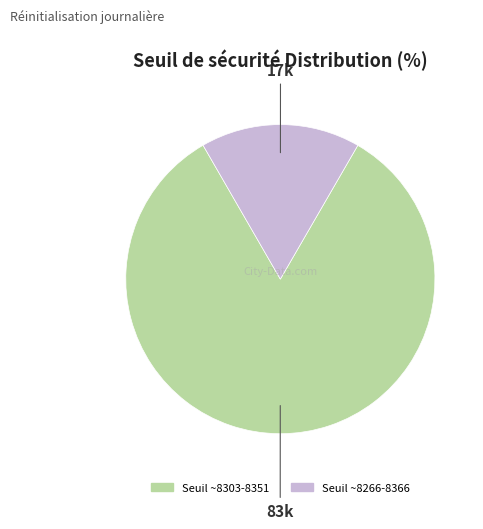

Is there any slice that represents more than half of the pie?

Yes